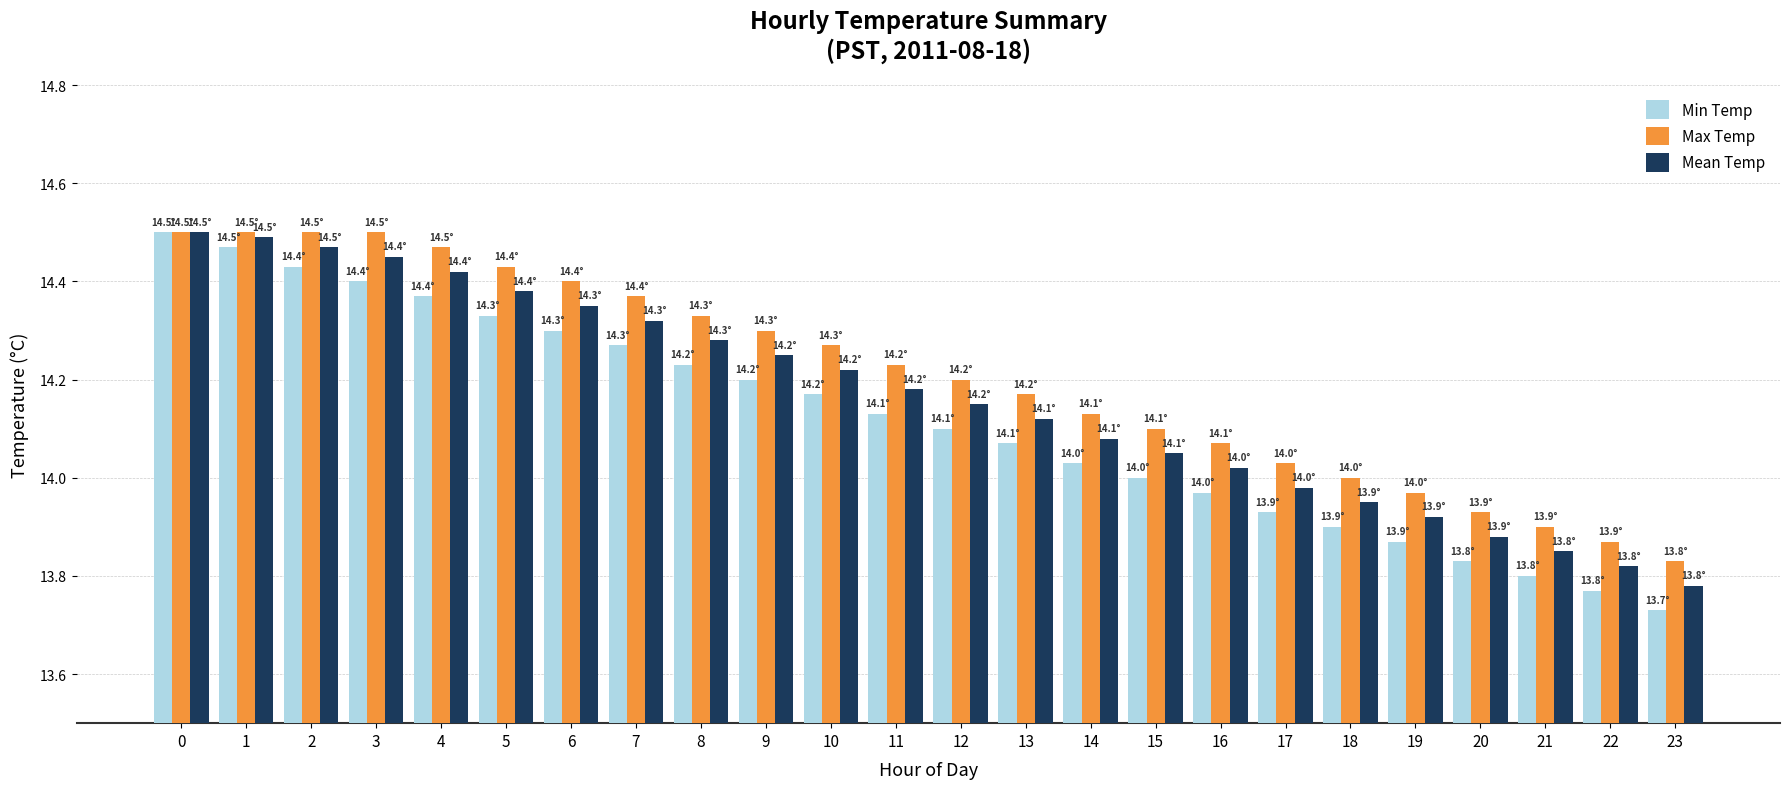

How many groups of bars are there?

24